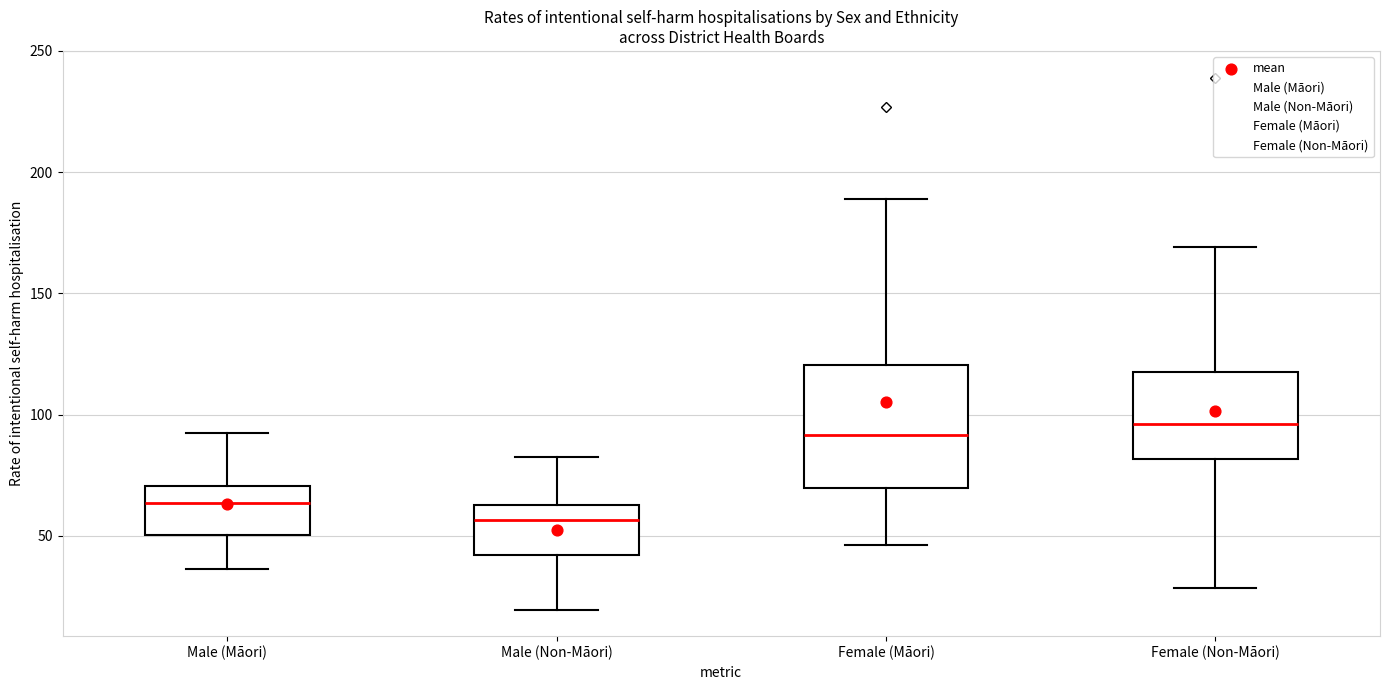

Which box has the lowest median line?

Male (Non-Māori)